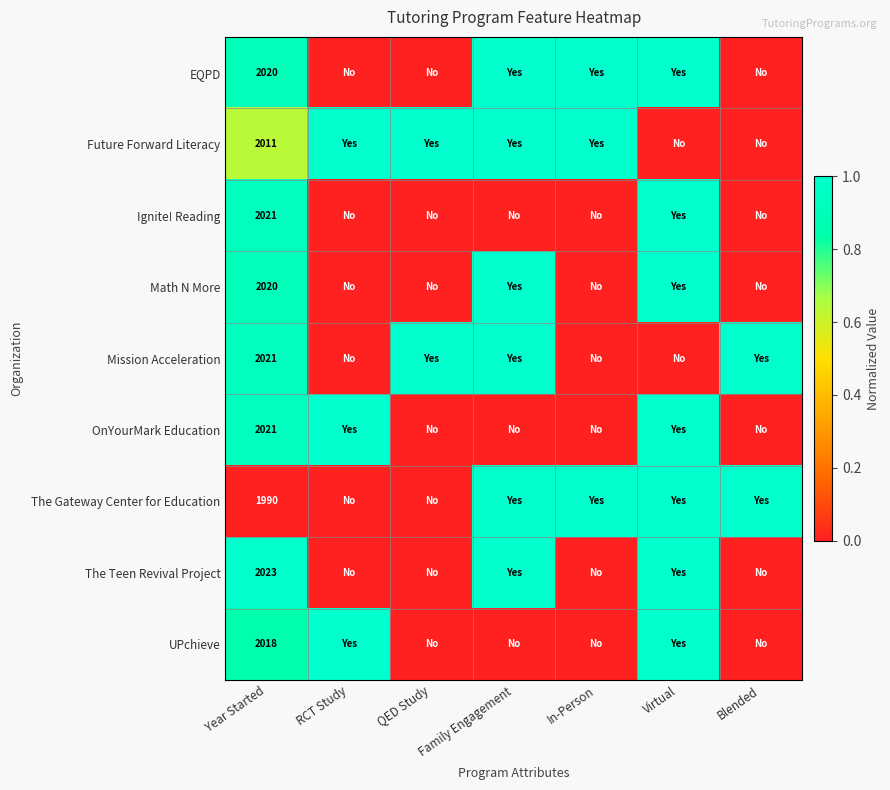

The The Gateway Center for Education series shows 995 at Year Started. True or false?

False